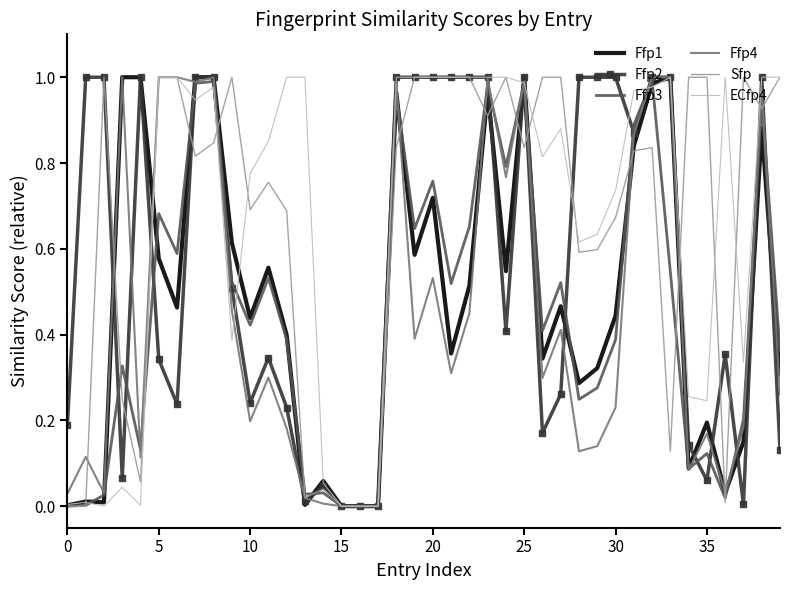

What are all the series names shown in the legend?

Ffp1, Ffp2, Ffp3, Ffp4, Sfp, ECfp4